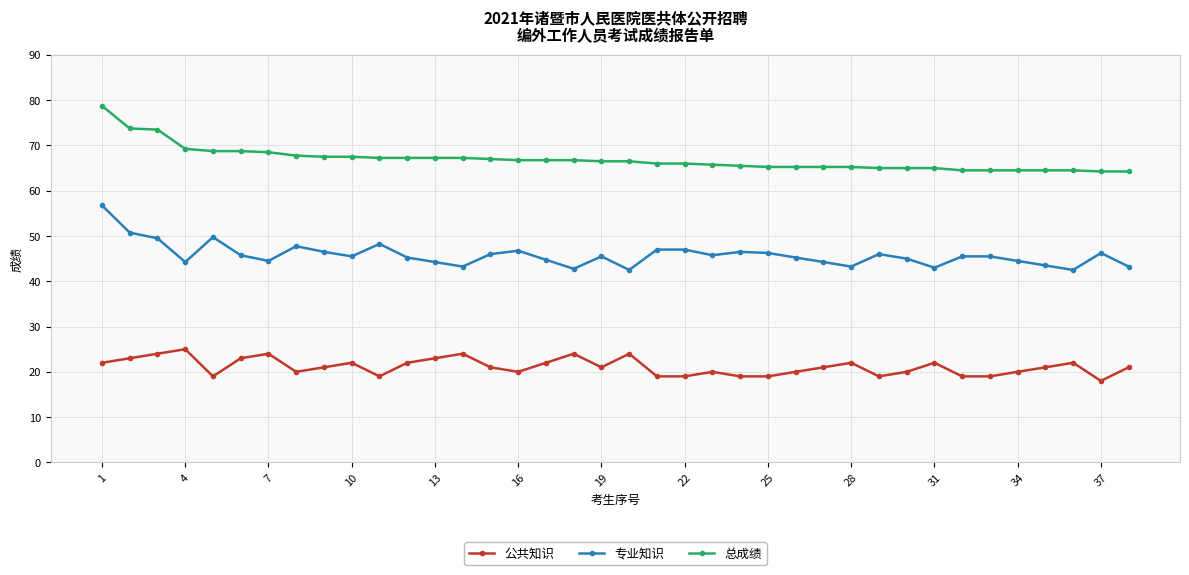

How many data points does each series have?

38